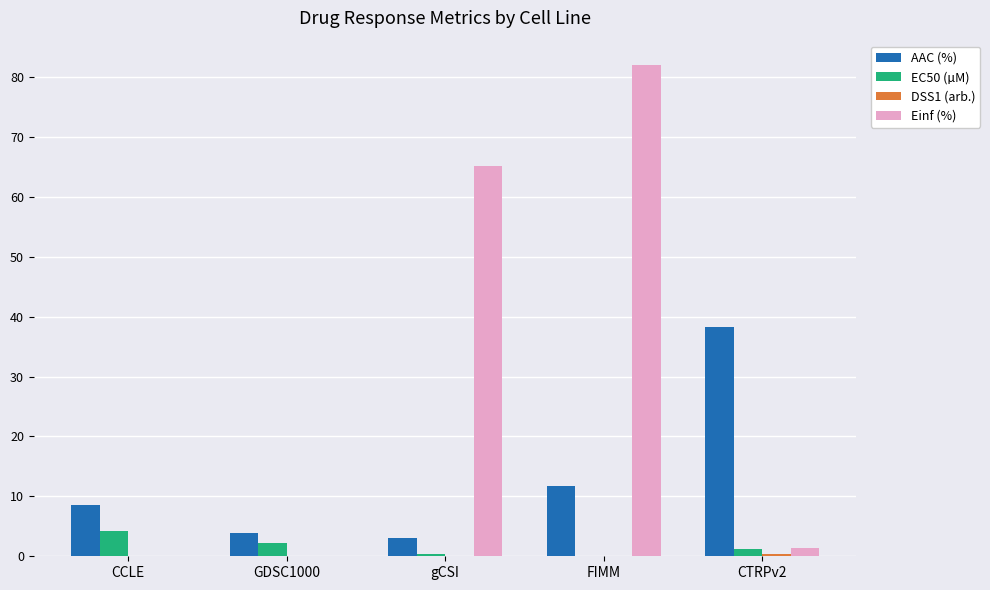

What is the maximum value shown in the chart?

82.0